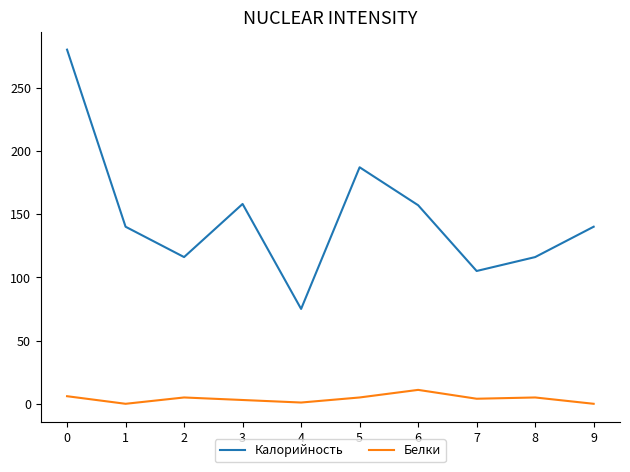

True or false: Калорийность has a value of 108 at 0.

False